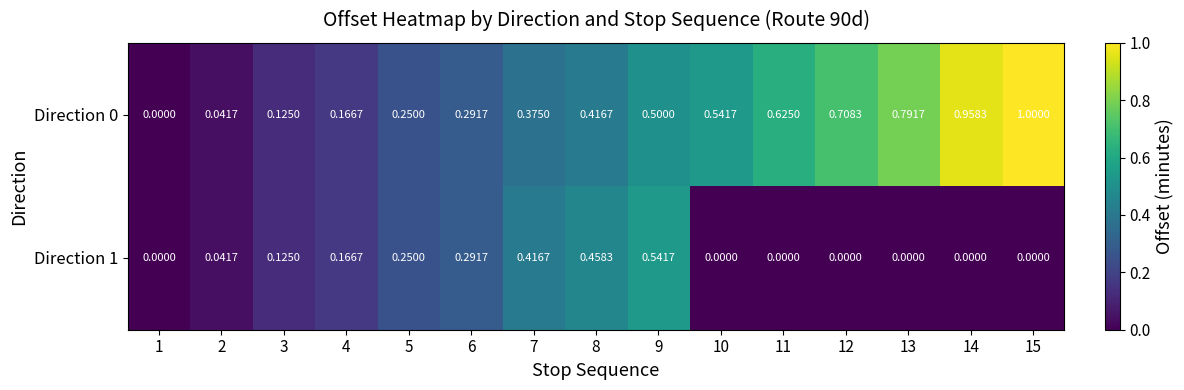

What is the total value across all series at 8?

0.9